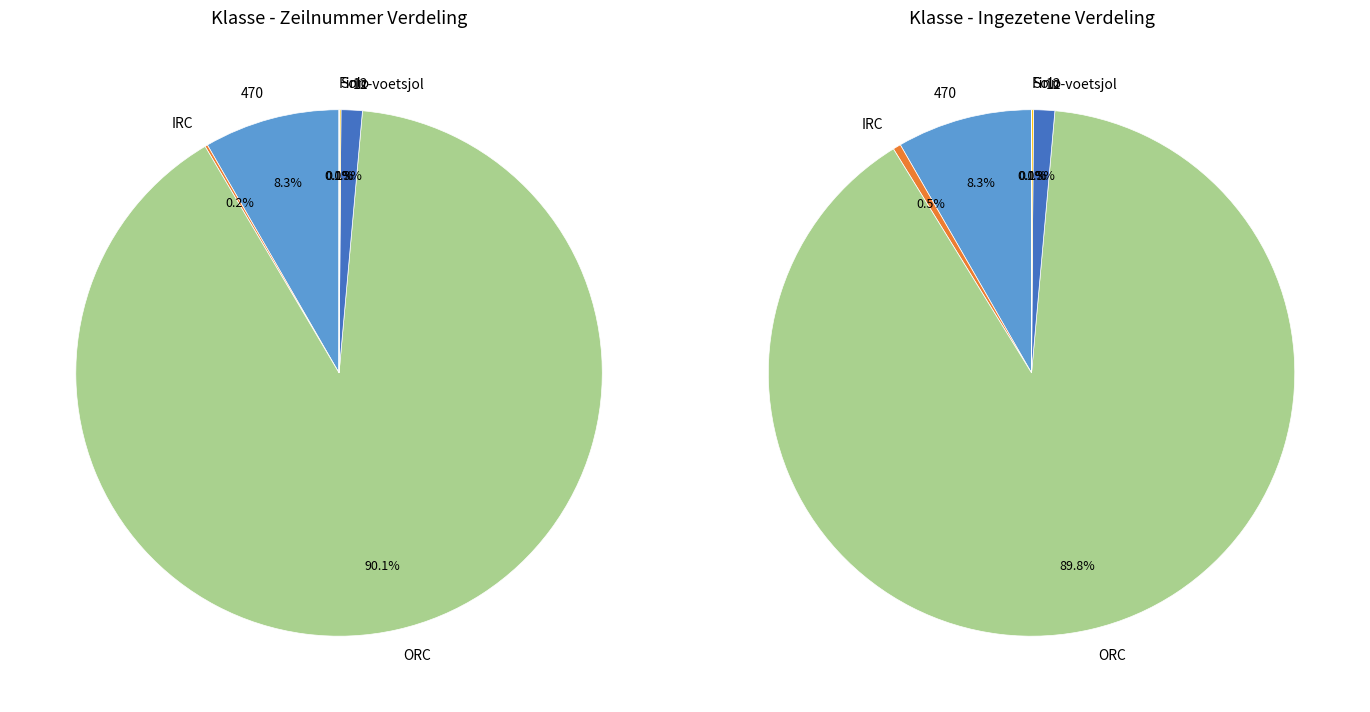

Rank the categories by value from highest to lowest.

ORC, 470, 12-voetsjol, IRC, Solo, Finn